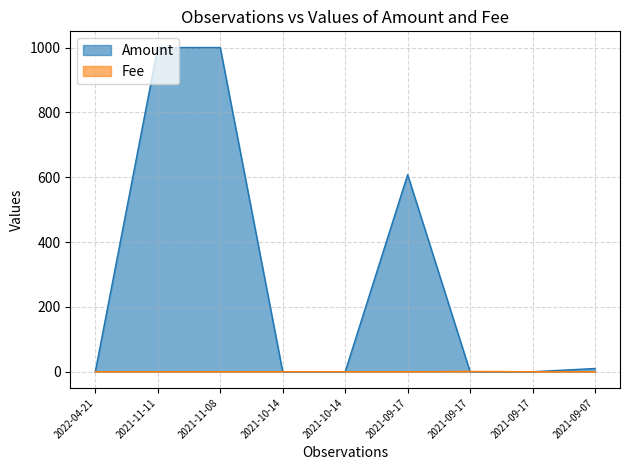

List the labels in order of Fee value, smallest first.

2021-11-11, 2021-11-08, 2021-09-07, 2021-09-17, 2021-10-14, 2021-10-14, 2022-04-21, 2021-09-17, 2021-09-17